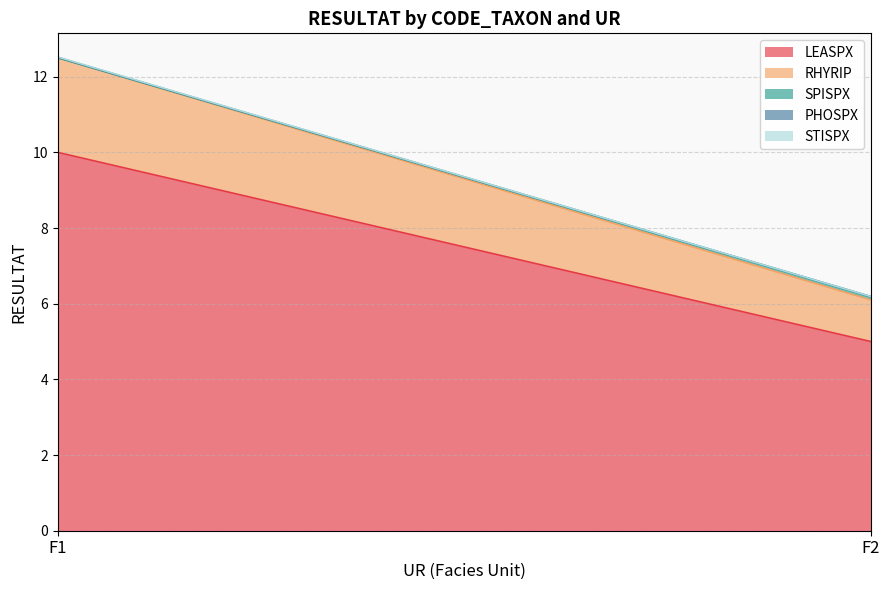

The RHYRIP series shows 0.7 at F2. True or false?

False